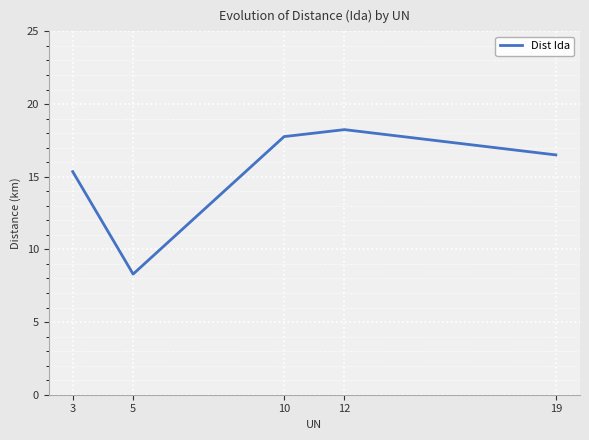

True or false: there are more than 2 points higher than both neighbors.

False